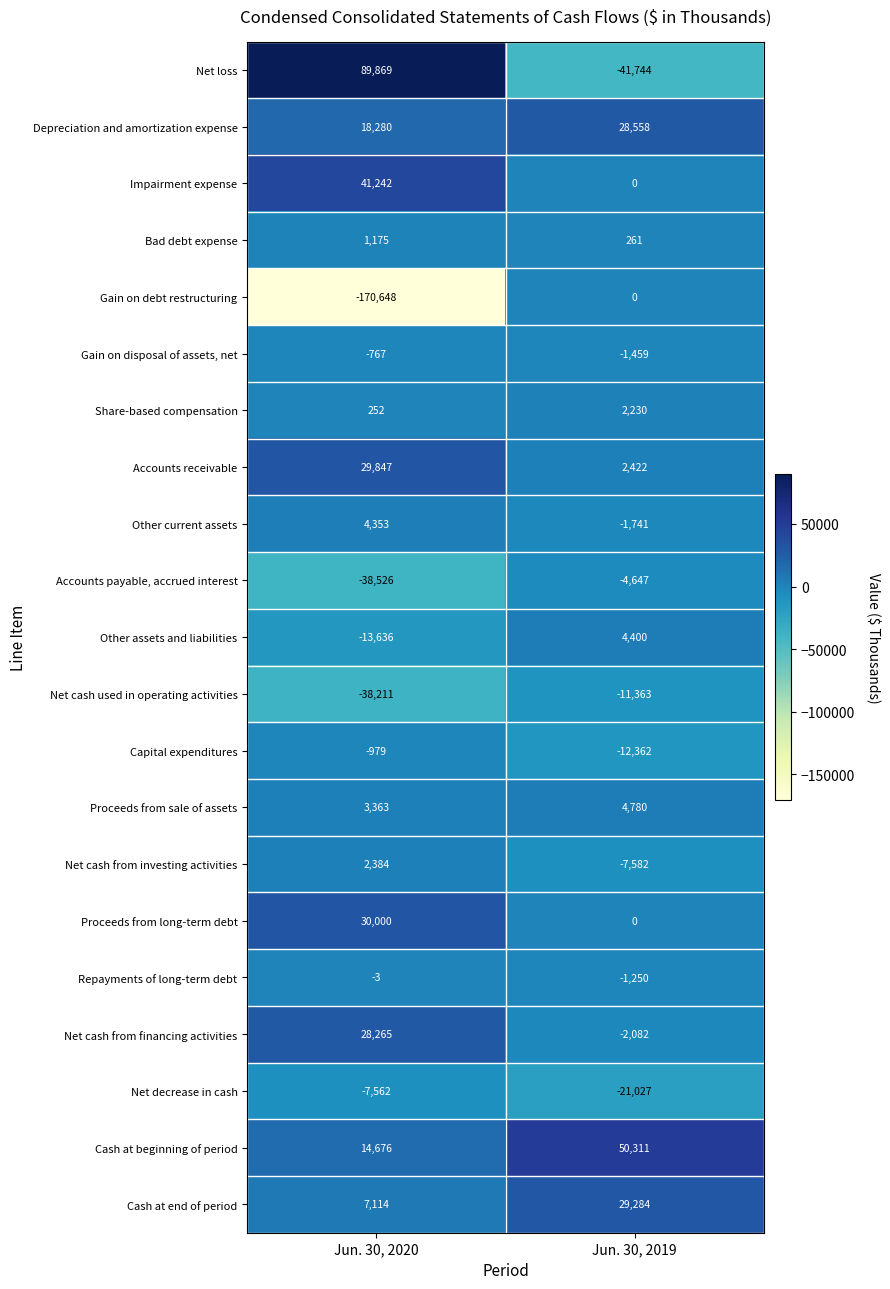

The Capital expenditures series shows -12362 at Jun. 30, 2019. True or false?

True